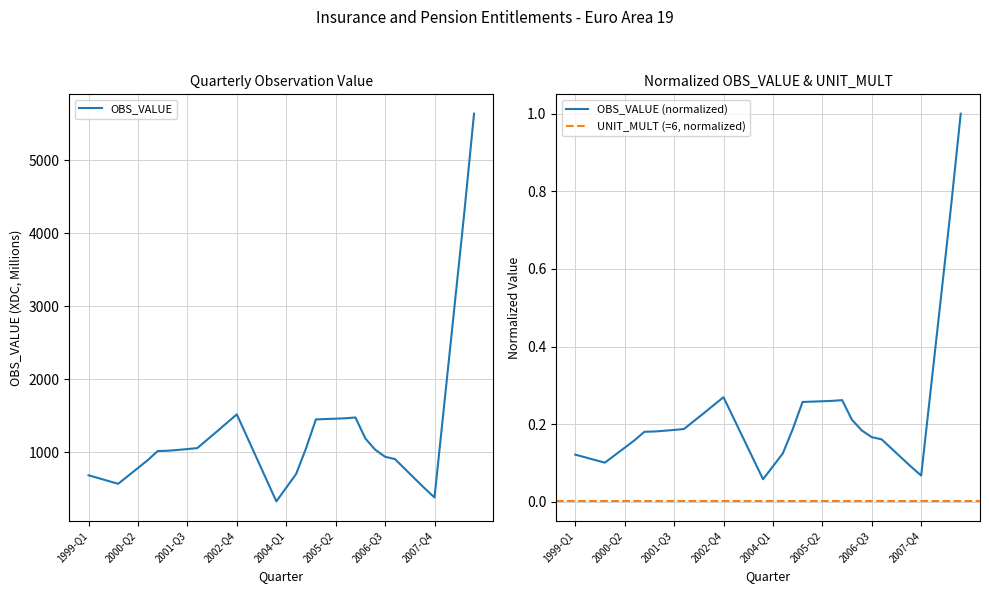

What position from the left is 2000-Q2?

6